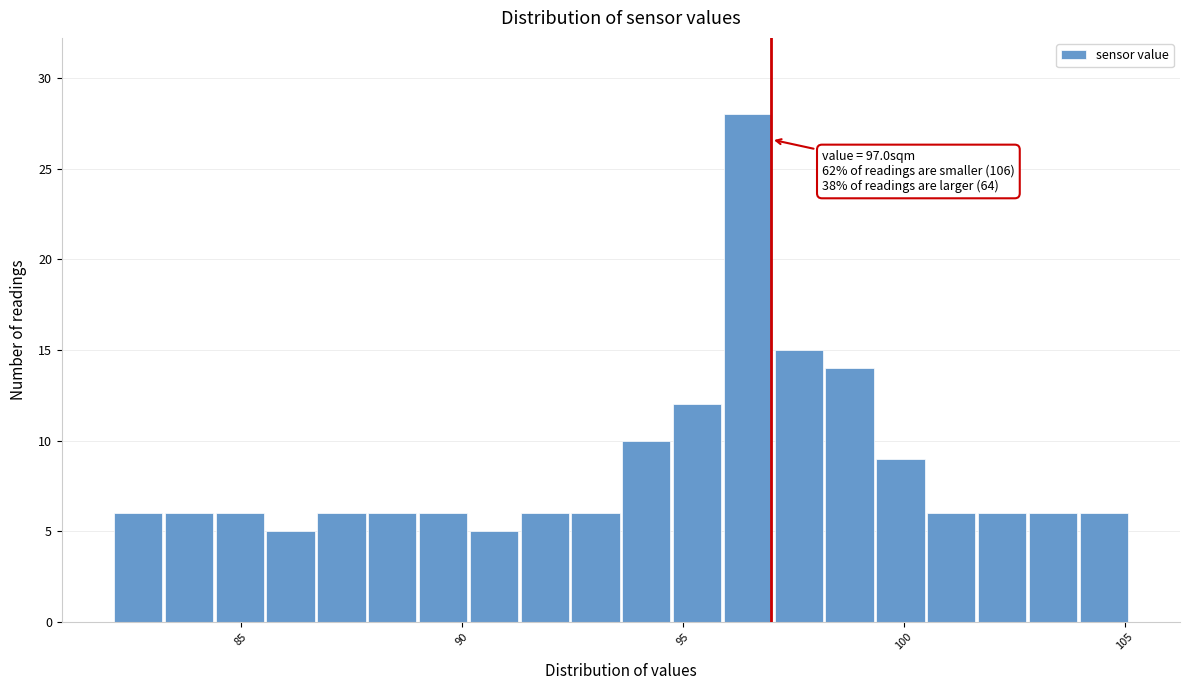

Read against the x-axis, roughly where is the centre of the tallest bar?

96.5